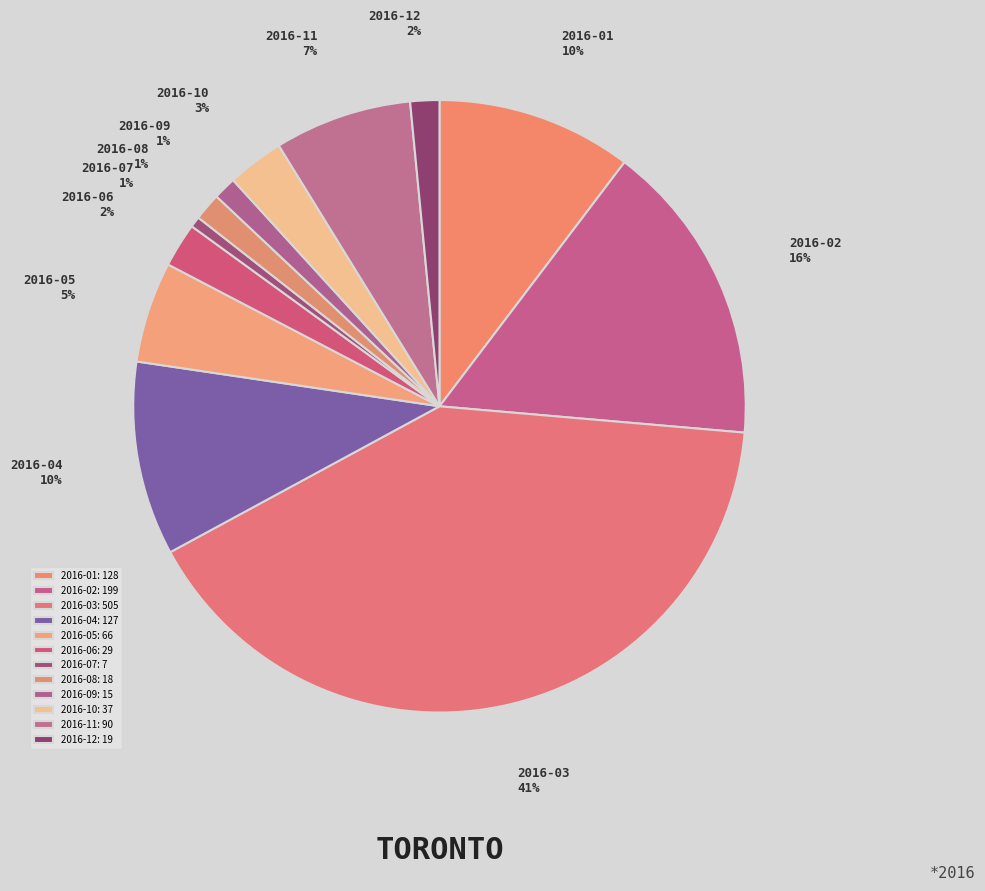

Which has a higher value, 2016-06 or 2016-07?

2016-06